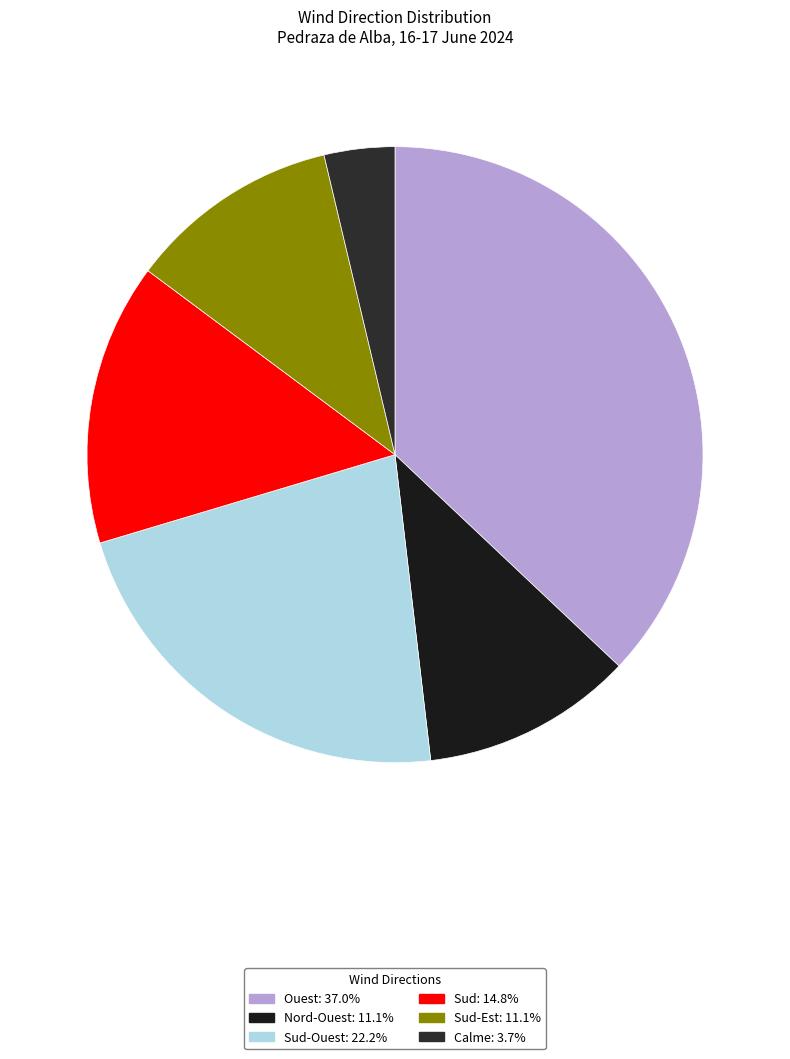

Count the number of slices in the pie.

6